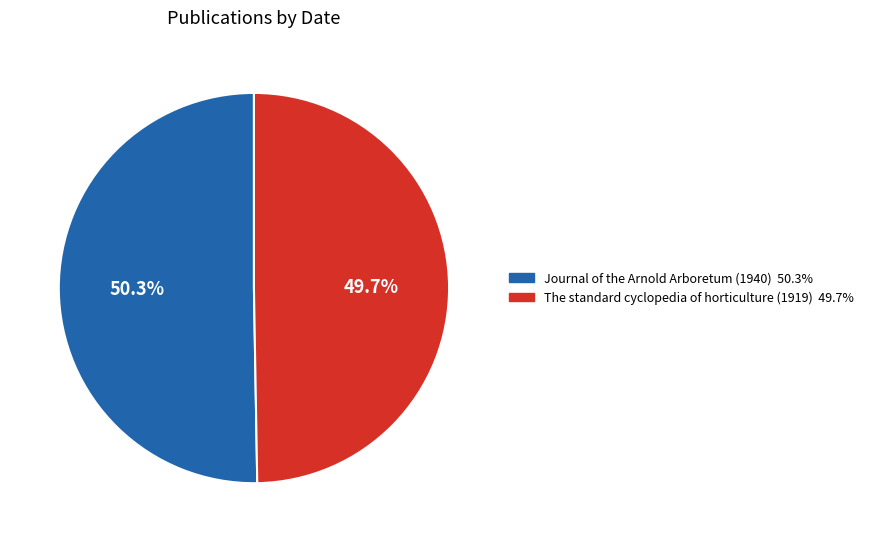

What percentage is NOT represented by The standard cyclopedia of horticulture (1919)?

50.3%